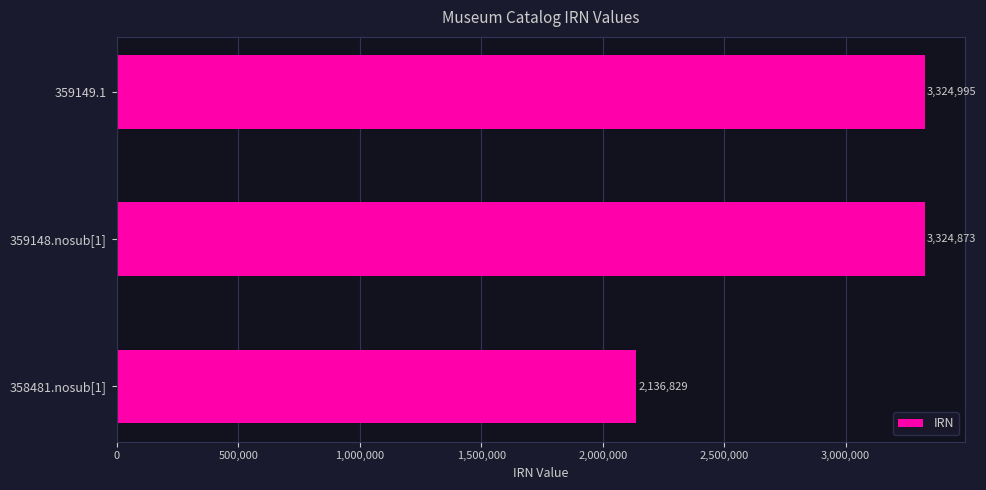

The chart shows a value of 3324873 at 359148.nosub[1]. True or false?

True